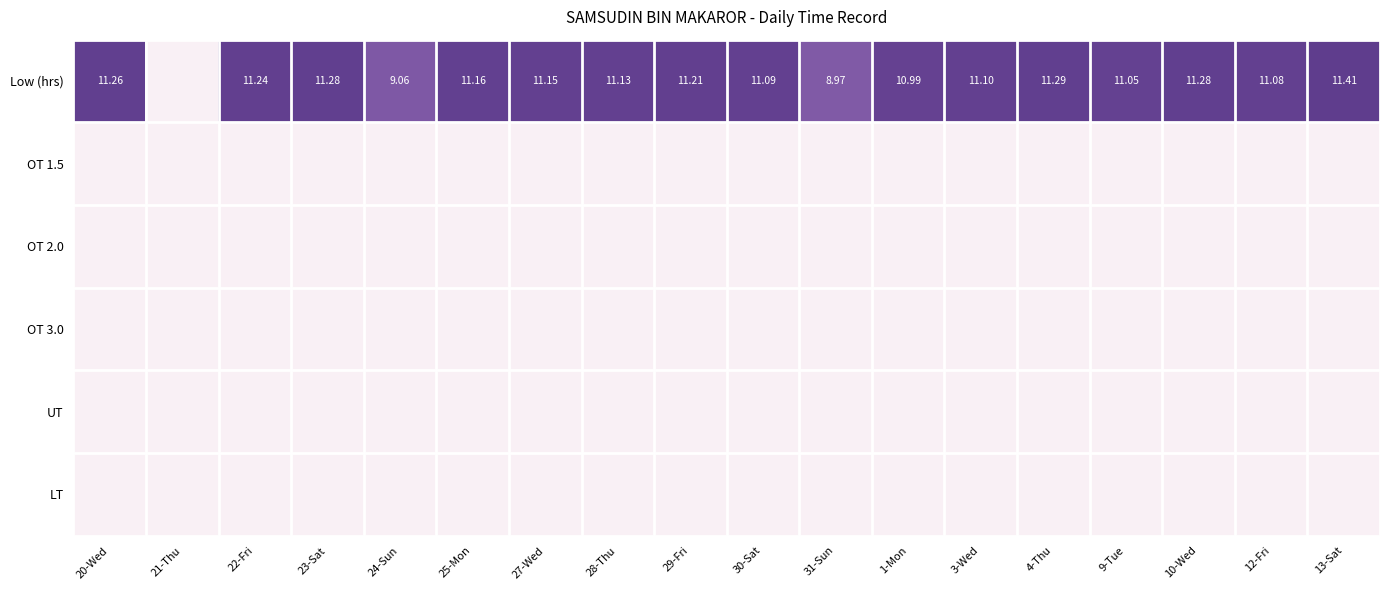

Count the number of categories in the chart.

18